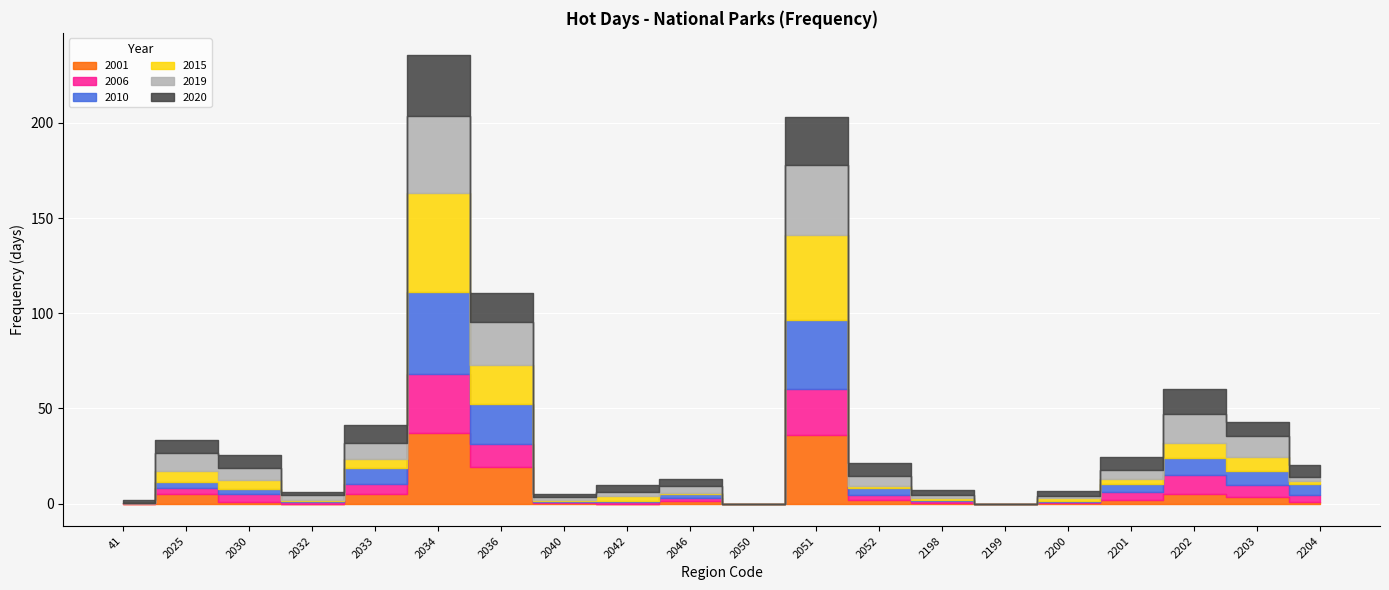

True or false: 2010 has more than 0 points higher than both neighbors.

True